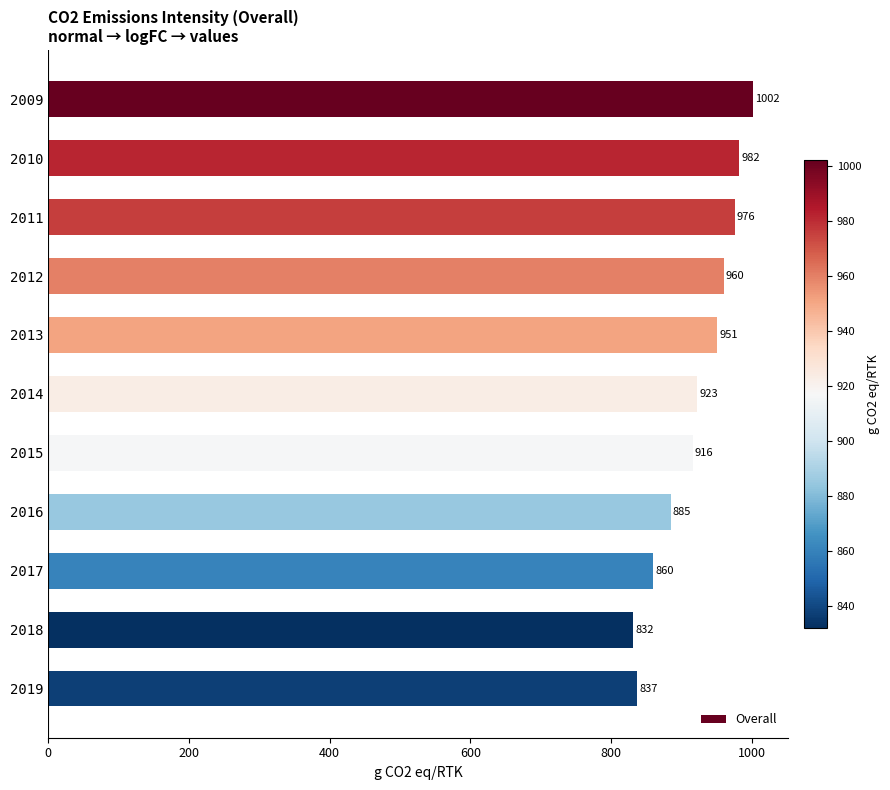

Is it true that the value at 2018 is 1183?

False